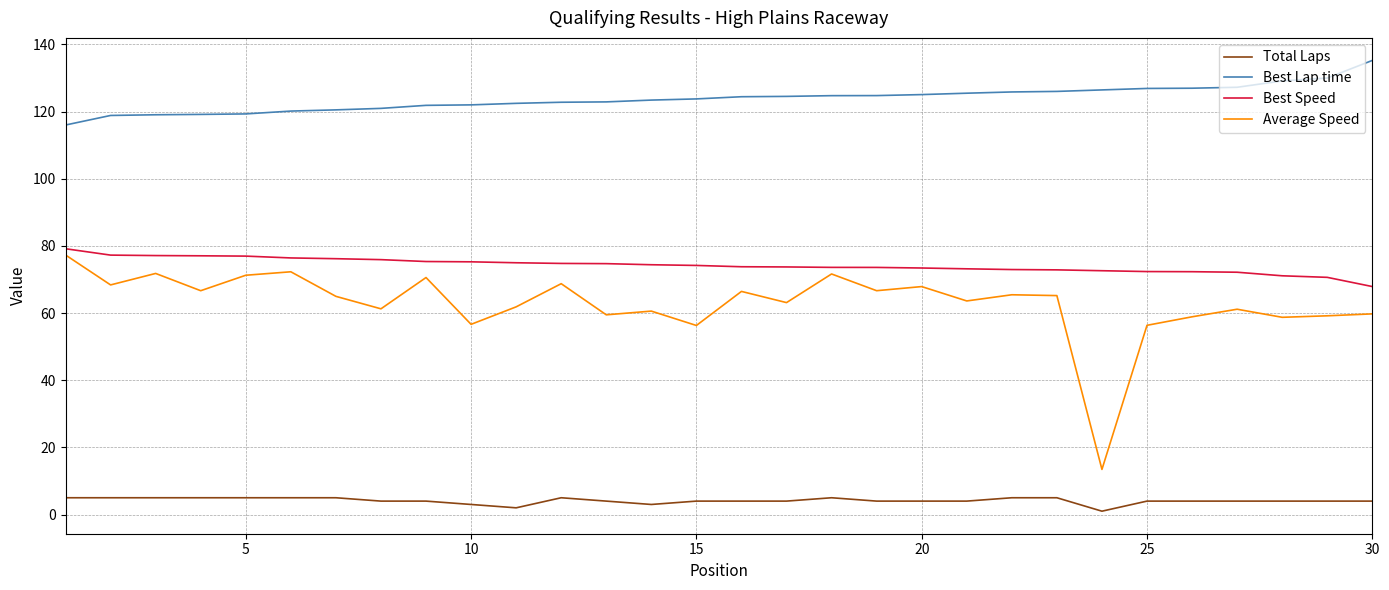

Which series has the largest total across all categories?

Best Lap time